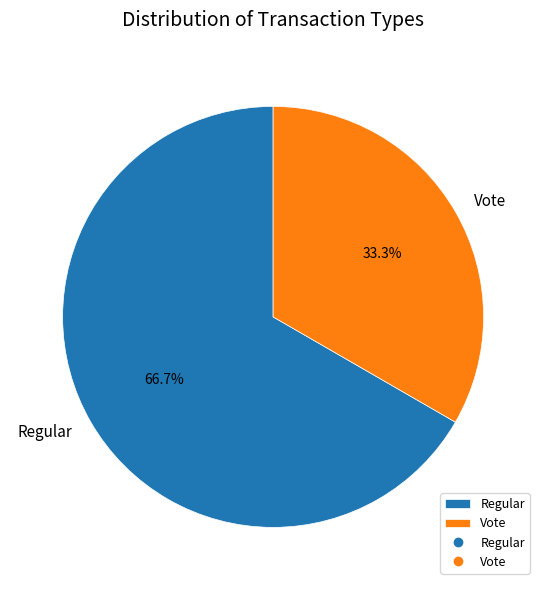

To the nearest percent, what percentage of the pie is Regular?

67%